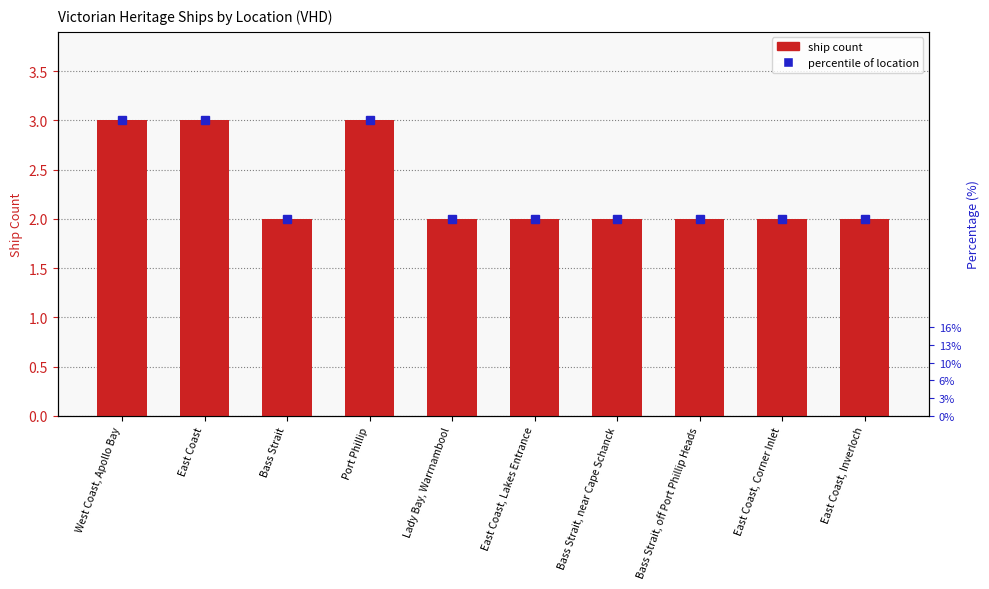

Which category has the lowest value across all series?

Bass Strait